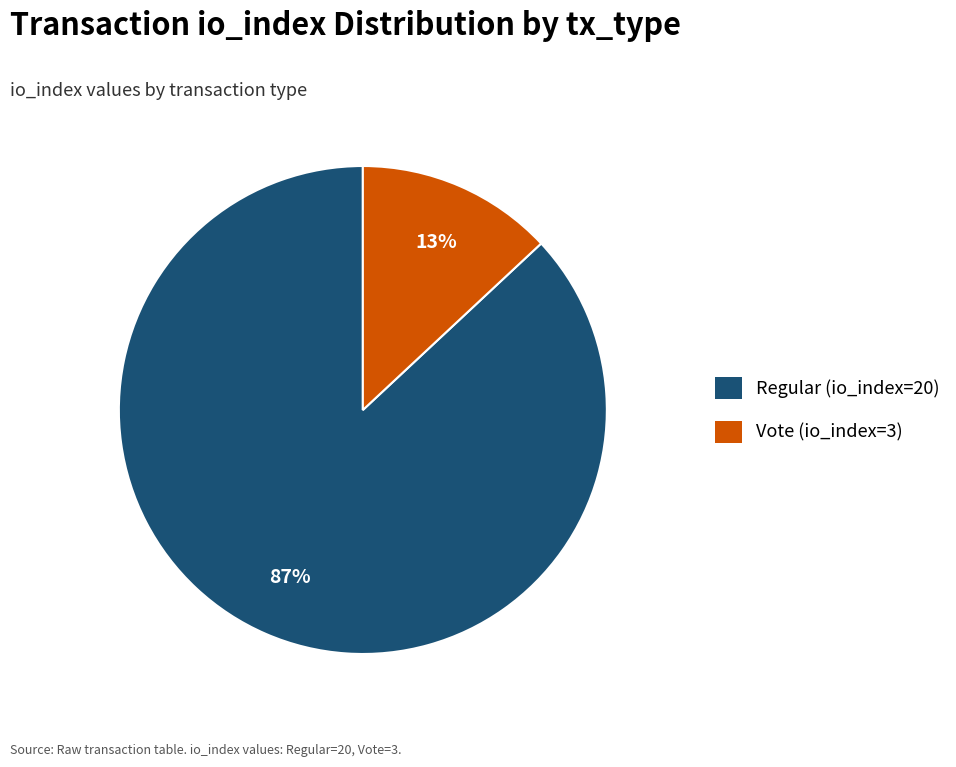

Combined, do Vote (io_index=3) and Regular (io_index=20) account for over 50%?

Yes